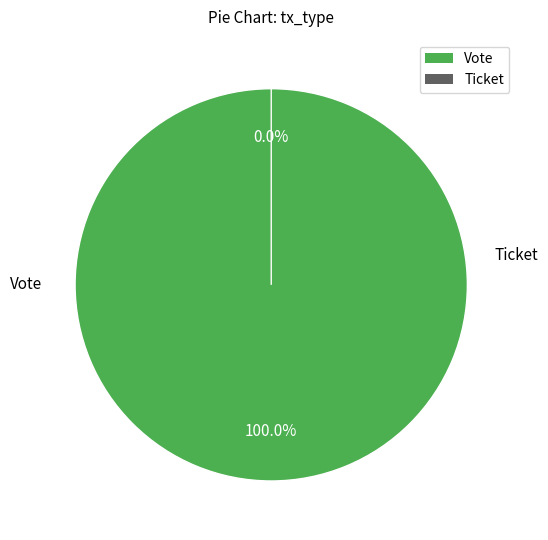

Which slice represents more than half of the pie?

Vote